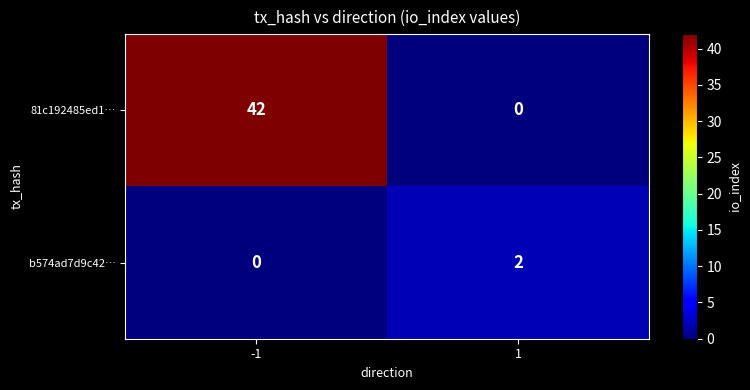

What is the sum of all 81c192485ed1… values?

42